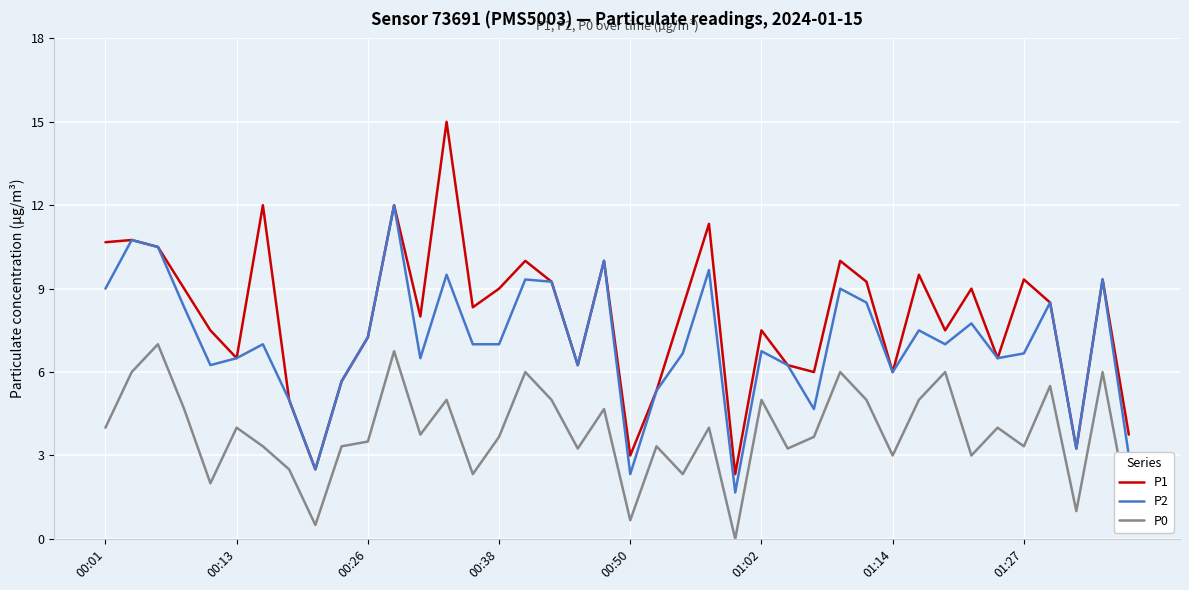

Which series has the largest total across all categories?

P1